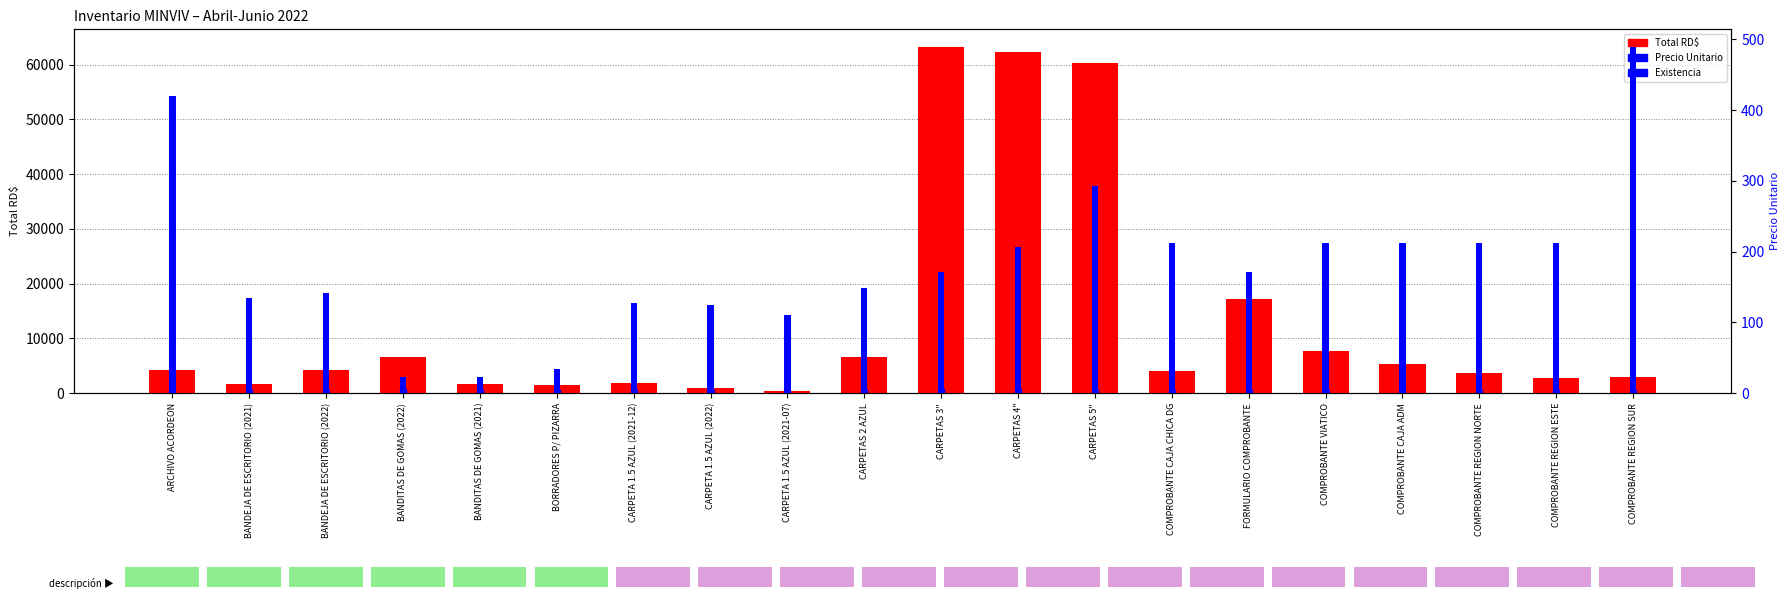

At which category is the sum across all series the highest?

CARPETAS 3"